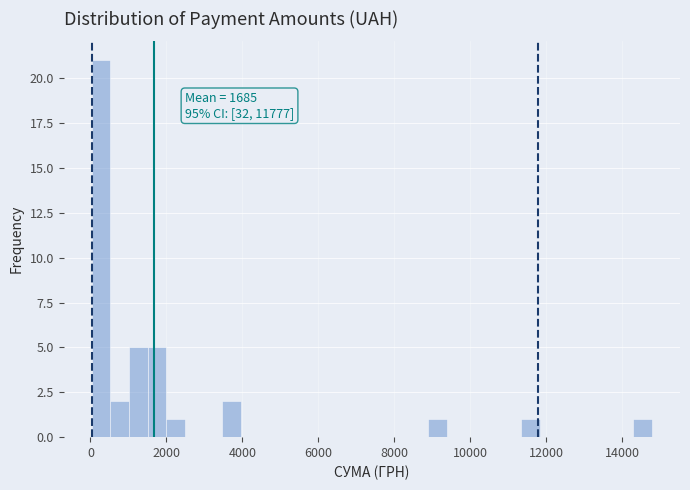

Around what value on the x-axis is the tallest bar? Give the approximate position of its centre, as read against the axis.

200